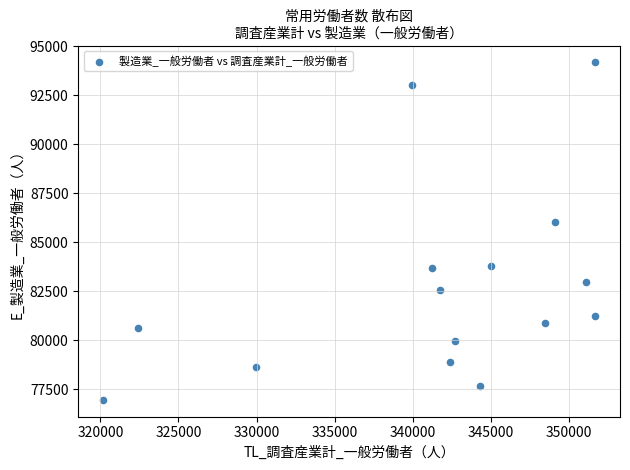

What is the range of Y values (max minus min)?

17222